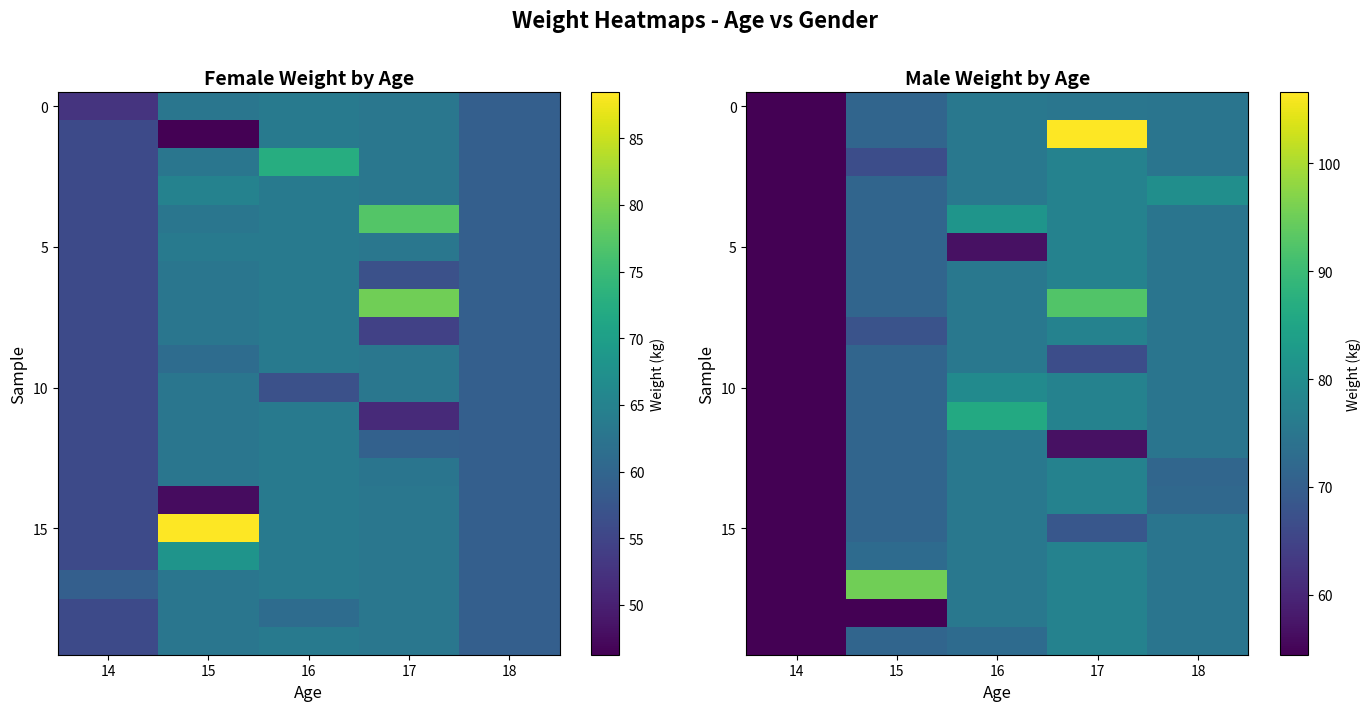

At which label is 0 closest to 64?

15